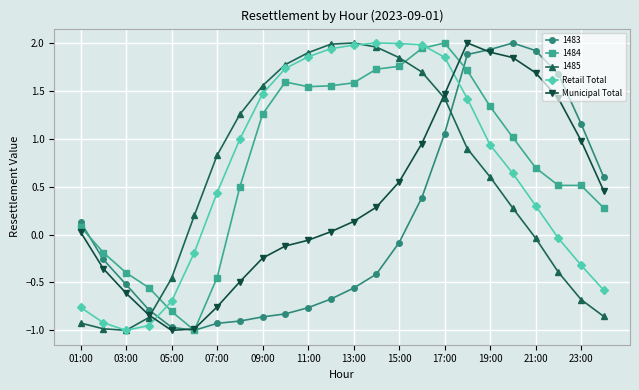

How many values in the Municipal Total series are below 0?

10